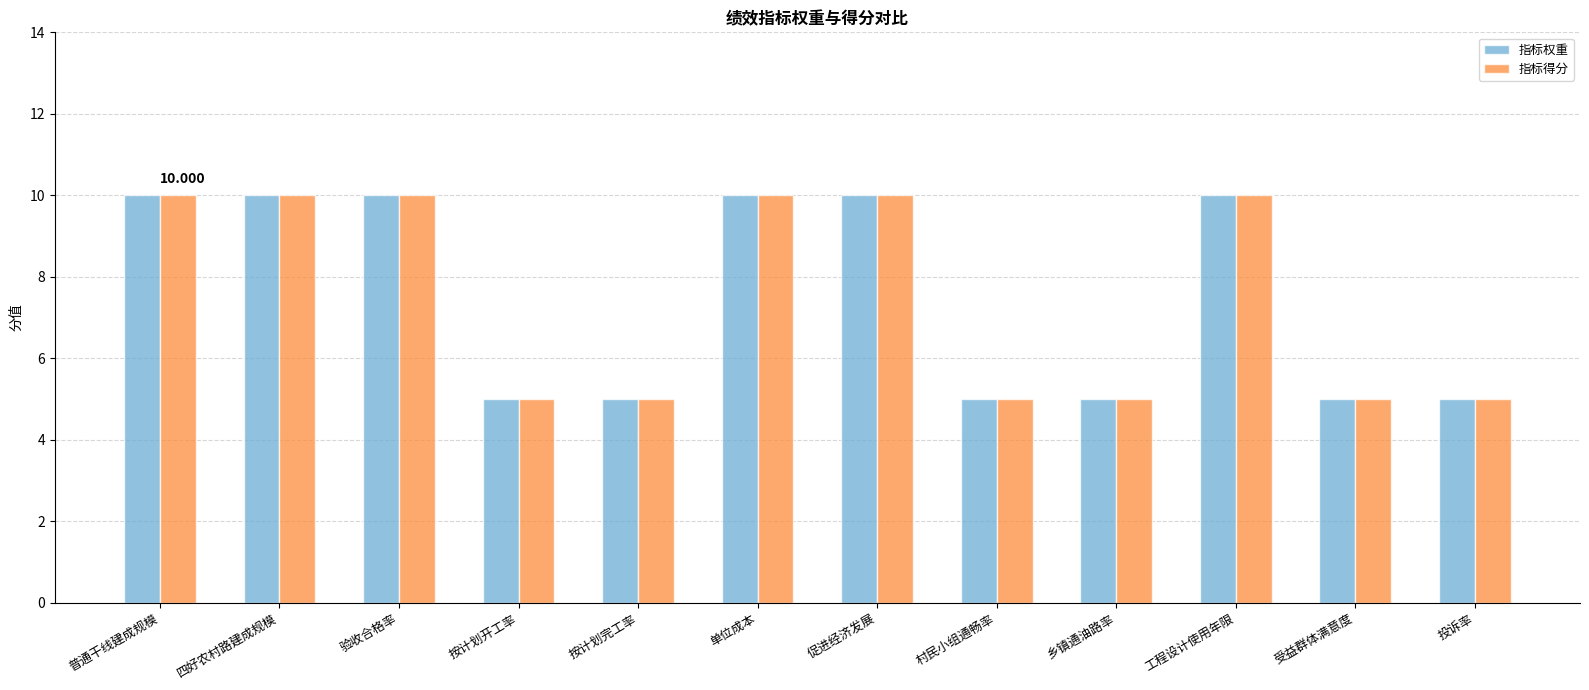

Reading left to right, extract all data points from this chart.

指标权重: 10	10	10	5	5	10	10	5	5	10	5	5
指标得分: 10	10	10	5	5	10	10	5	5	10	5	5